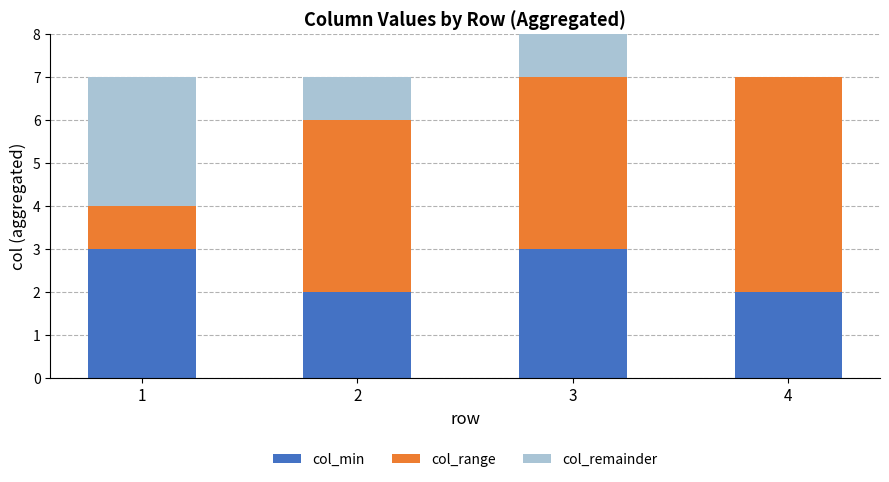

The col_min series shows 3 at 3. True or false?

True